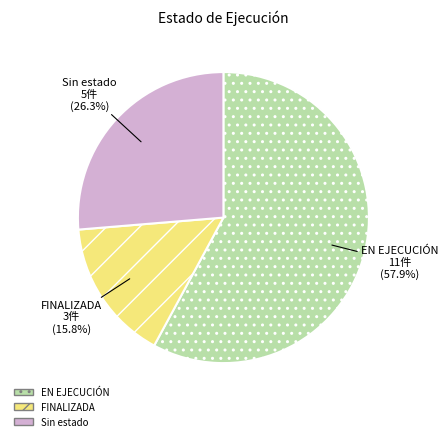

Which slice is the largest?

EN EJECUCIÓN